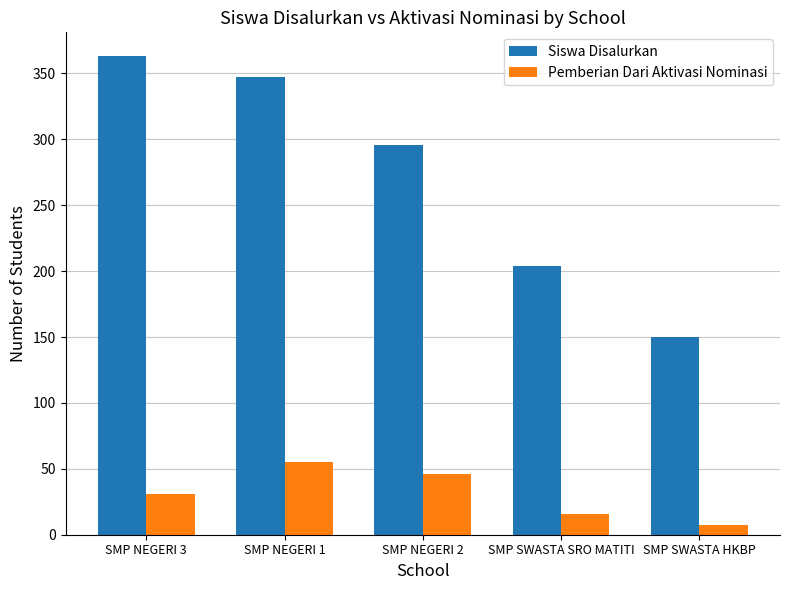

What is the total value across all series at SMP SWASTA HKBP?

157